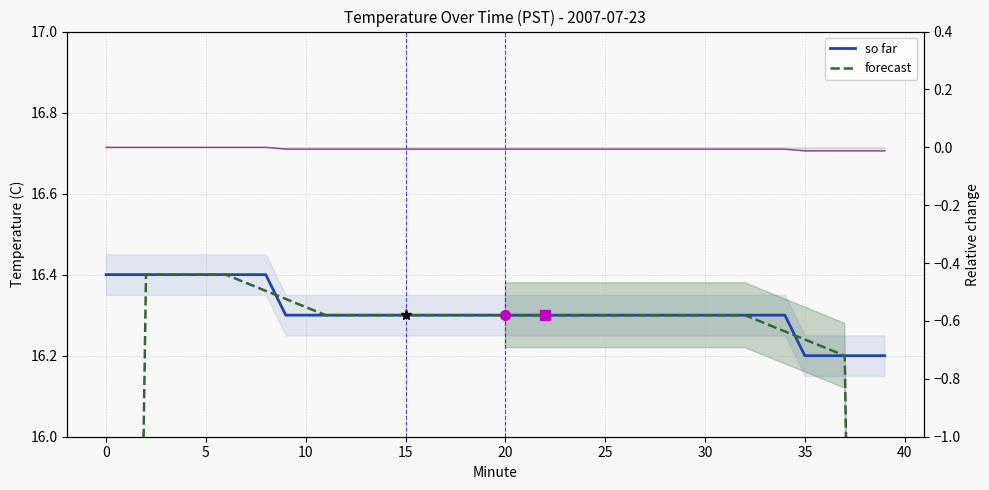

What is the difference between the second highest and minimum values in the so far series?

0.2